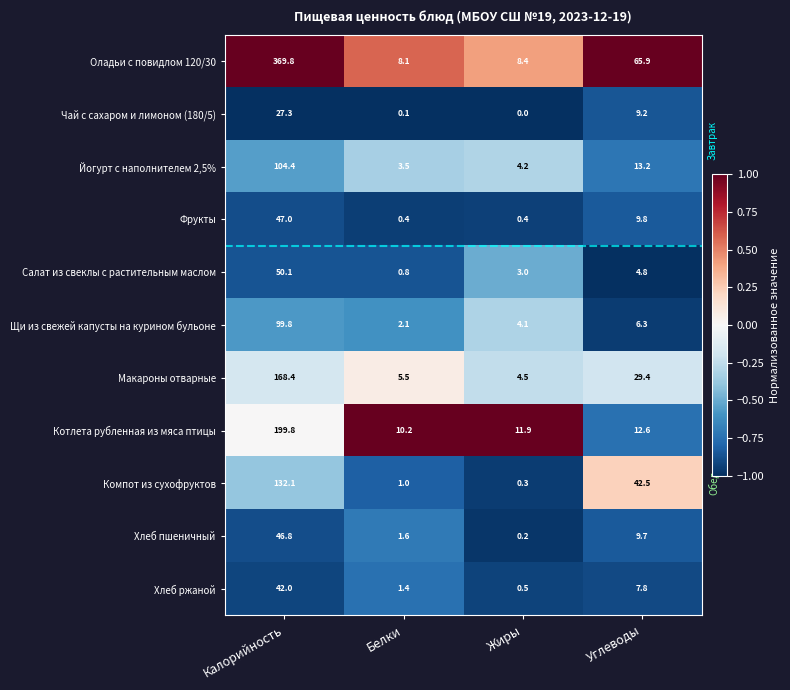

At how many categories does at least one series exceed 0?

4